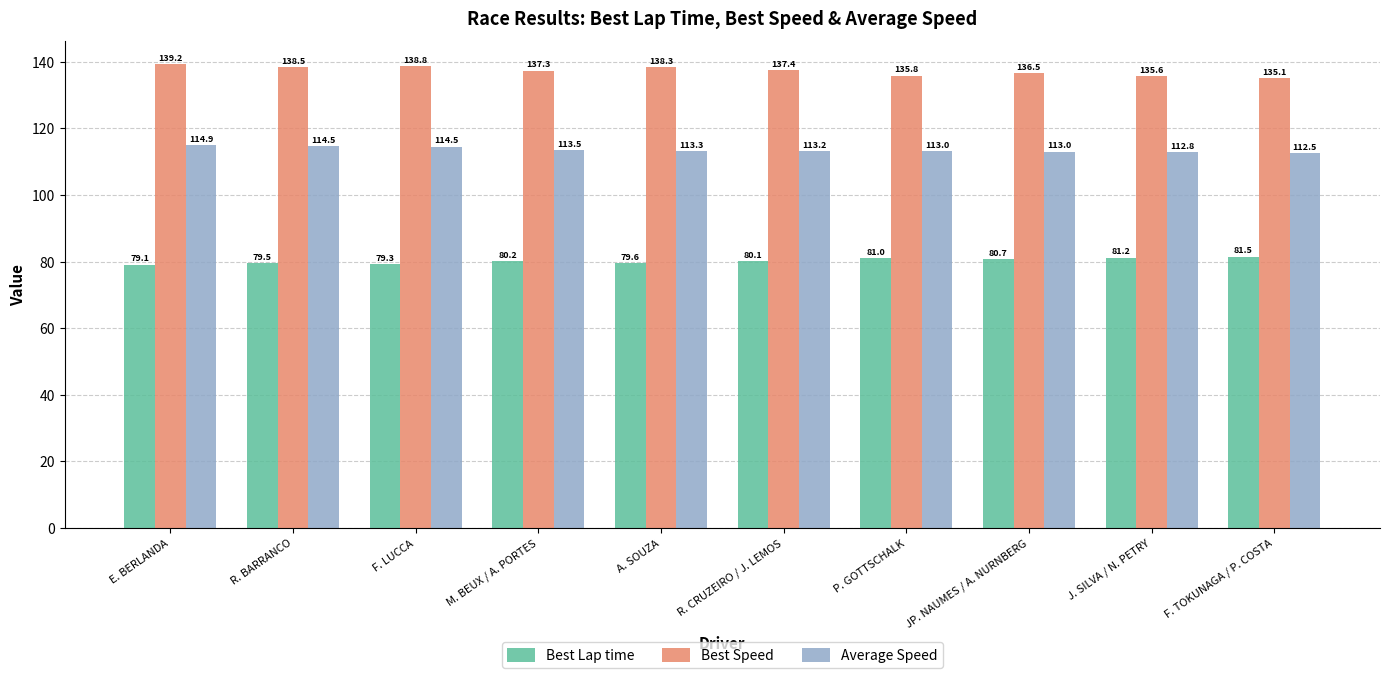

At how many categories does at least one series exceed 125?

10